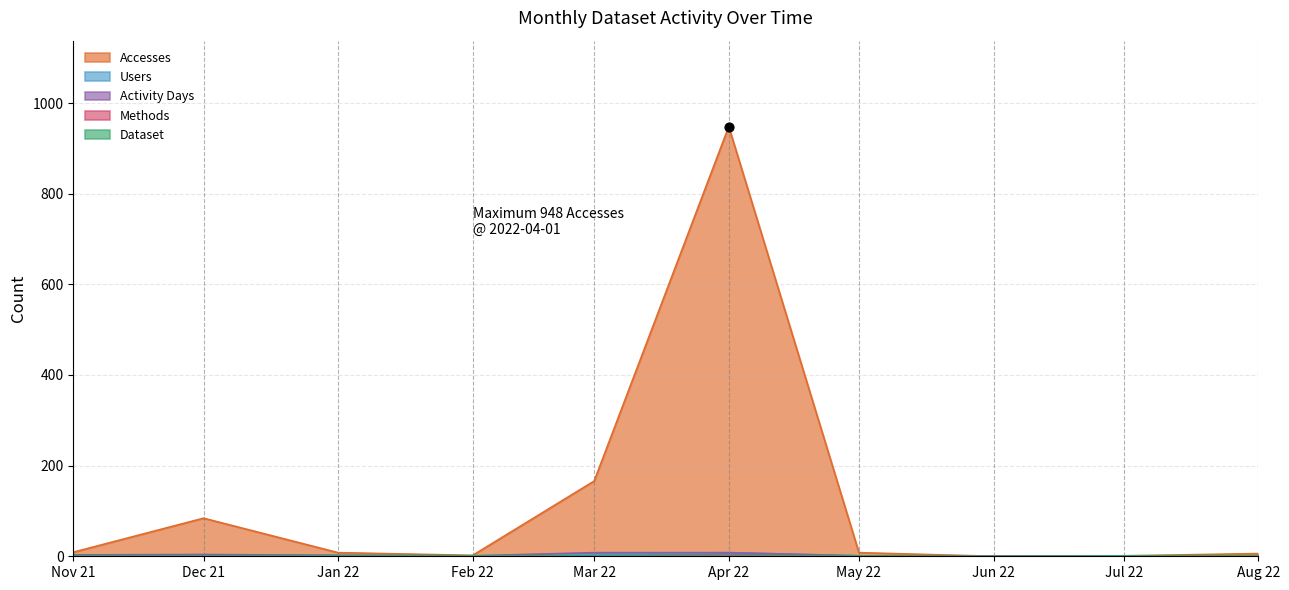

Which series has the widest spread of Y values?

Accesses